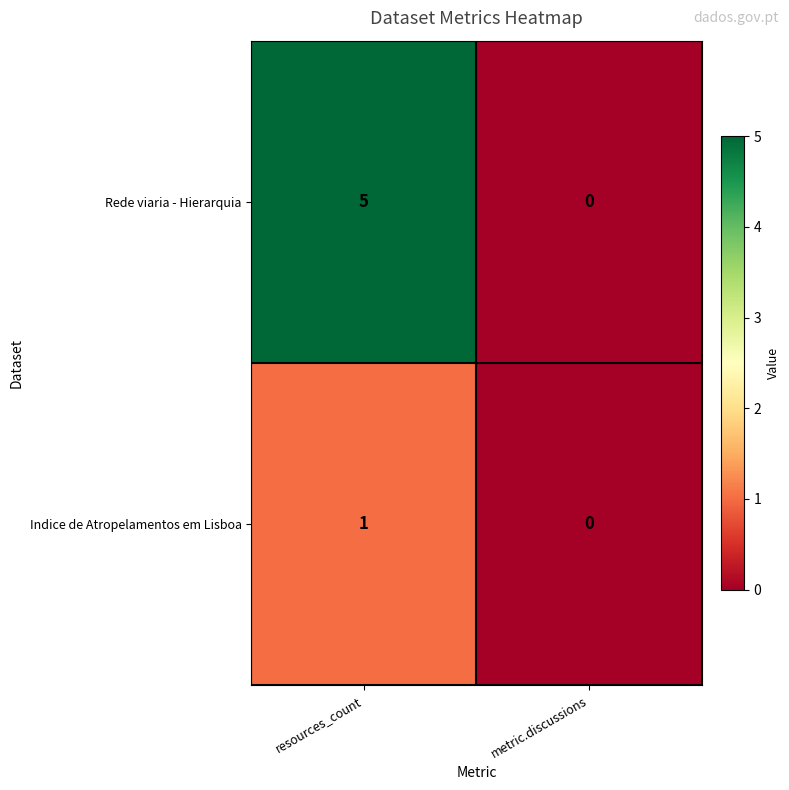

List the series in order of their peak value, highest first.

Rede viaria - Hierarquia, Indice de Atropelamentos em Lisboa